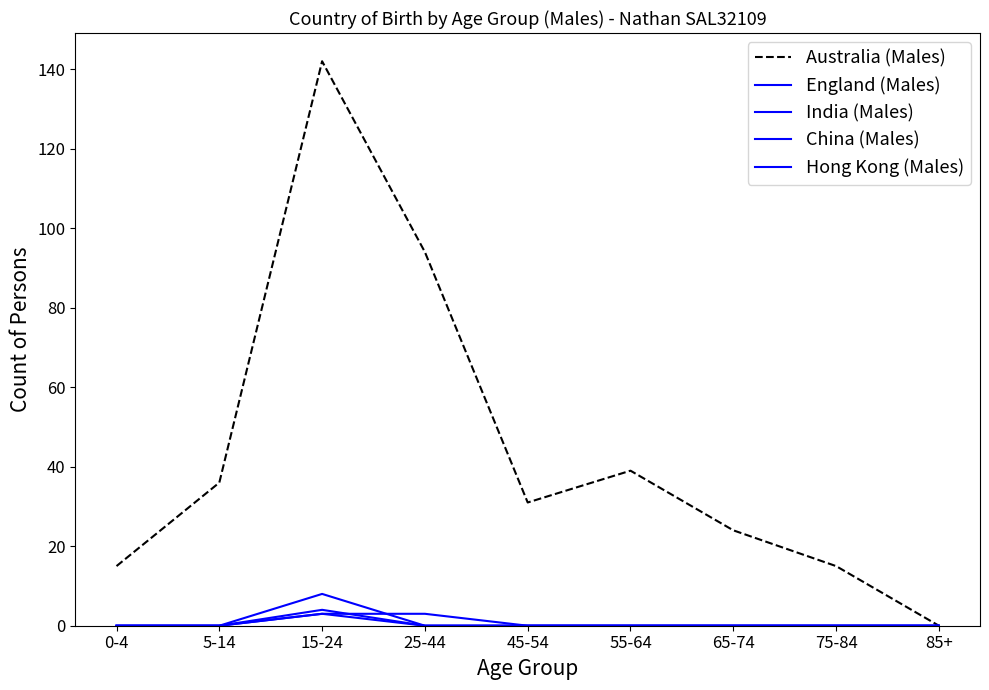

Rank the series by their maximum value, from lowest to highest.

India (Males), China (Males), Hong Kong (Males), England (Males), Australia (Males)